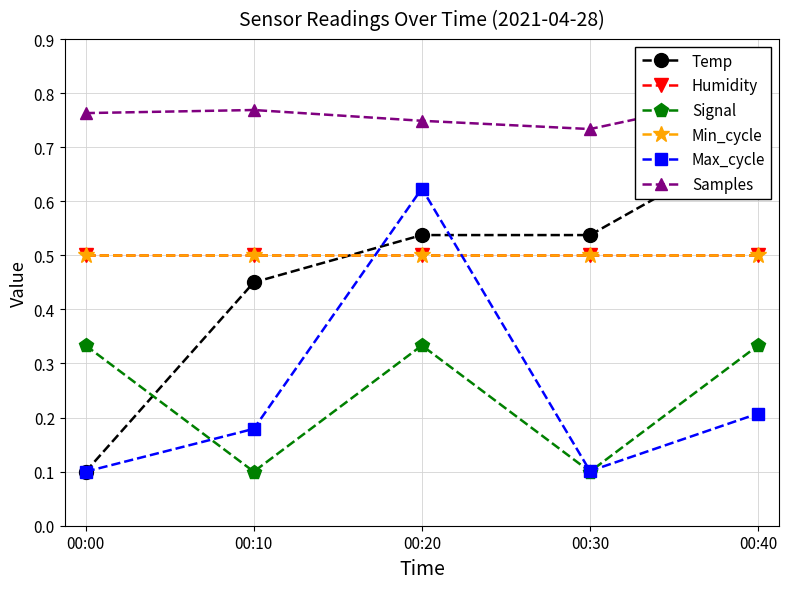

What is the difference between the Samples values at 00:40 and 00:30?

0.1